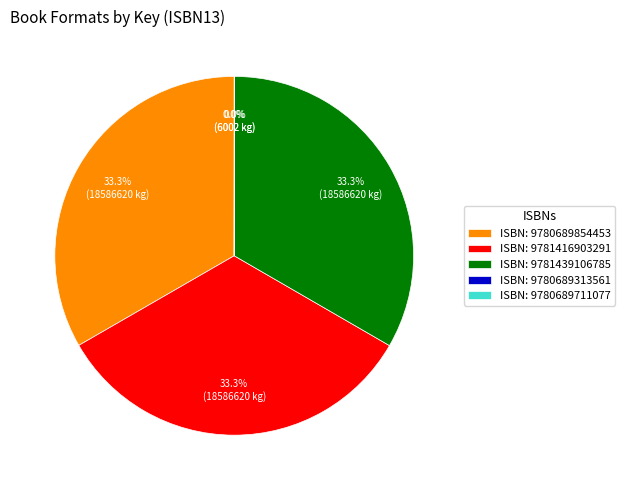

What portion of the pie excludes ISBN: 9781416903291?

66.7%